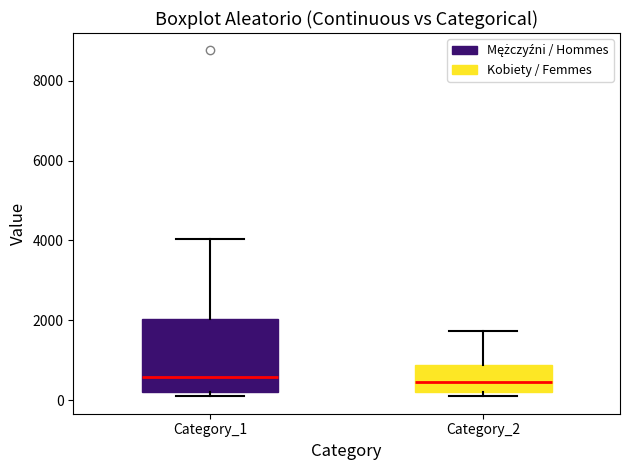

Reading left to right, transcribe this box plot: for each box, give where its median line is, the range the box spans, and where its two whiskers end, as read against the y-axis. The values are not printed on the chart, so give them approximately, as read against the axis.

Category_1: median 600, box 200 to 2000, whiskers 0 to 4000
Category_2: median 400, box 200 to 800, whiskers 200 (just below the box's lower edge) to 1800